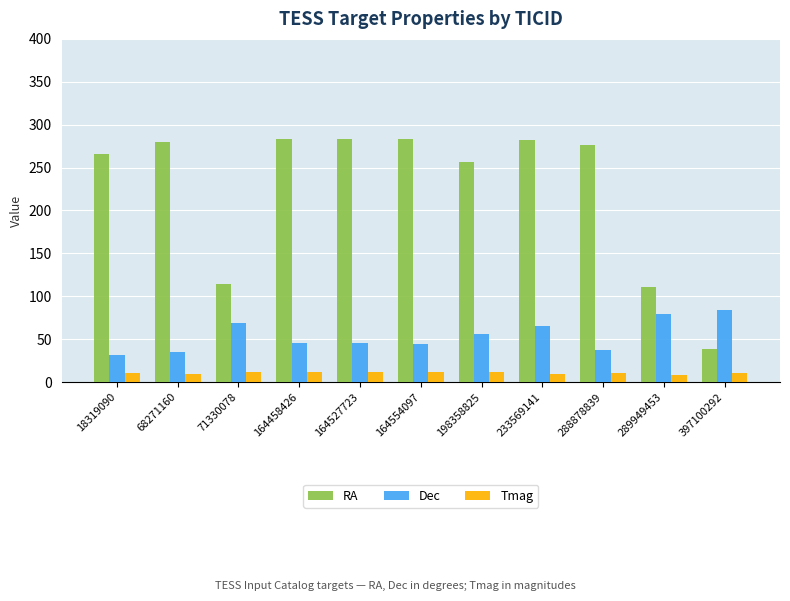

What are all the series names shown in the legend?

RA, Dec, Tmag